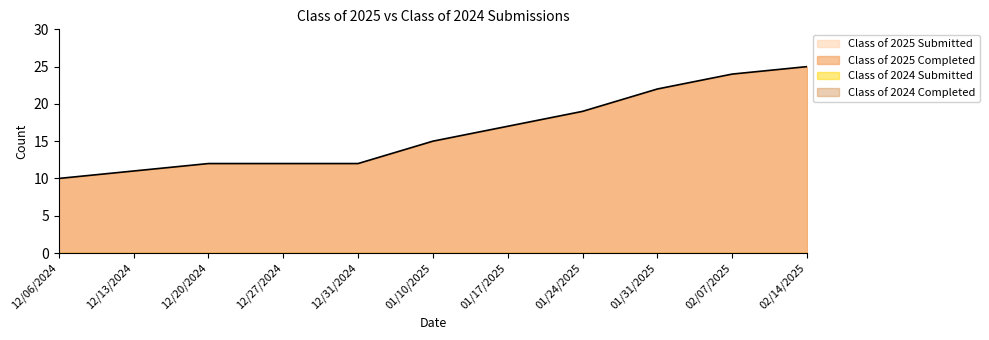

True or false: Class of 2025 Completed and Class of 2024 Submitted cross at least once.

False